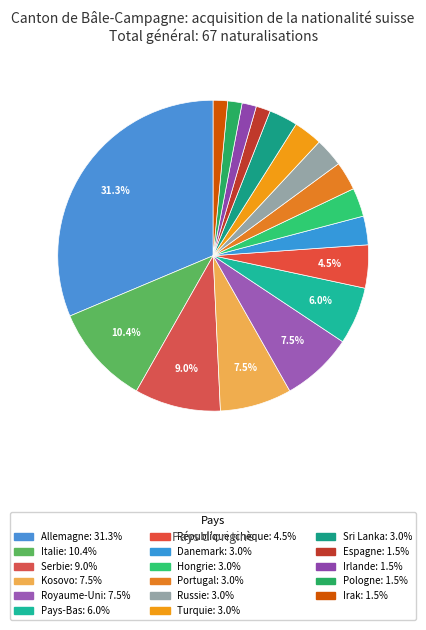

Which slice is the largest?

Allemagne